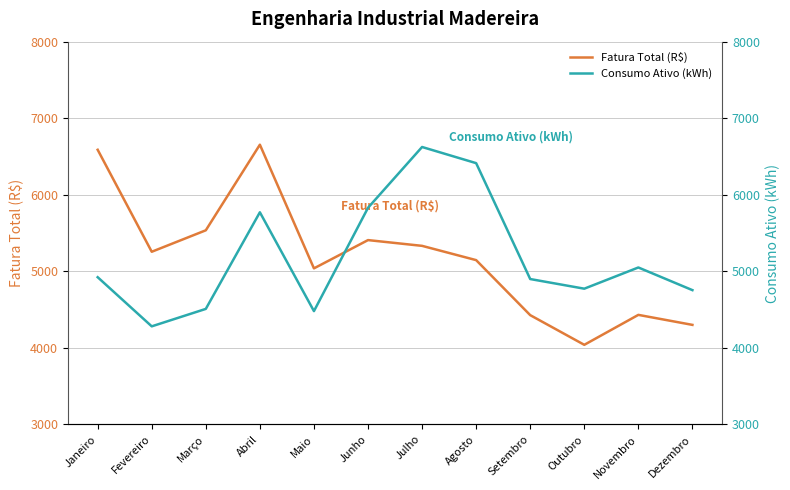

Which category has the lowest value in the Fatura Total (R$) series?

Outubro